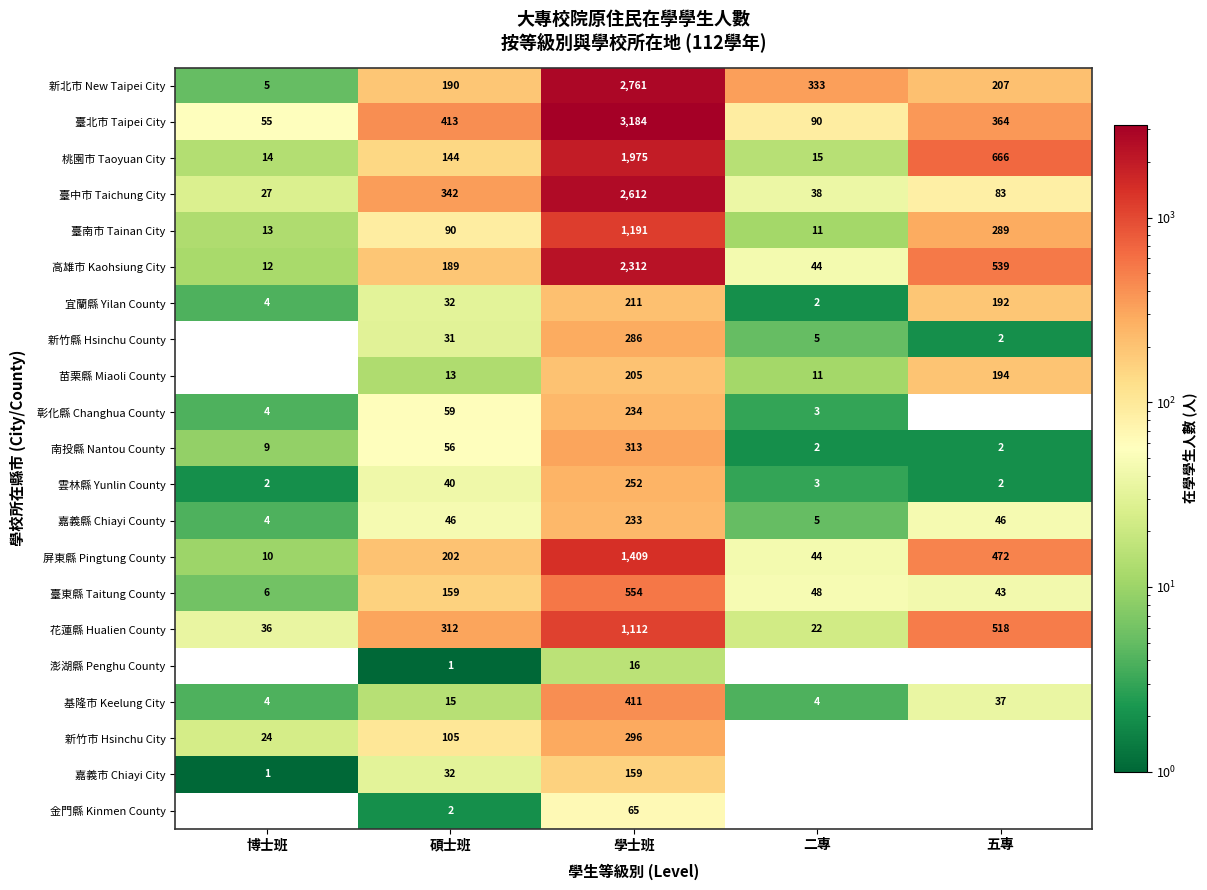

Which series has the largest total across all categories?

臺北市 Taipei City